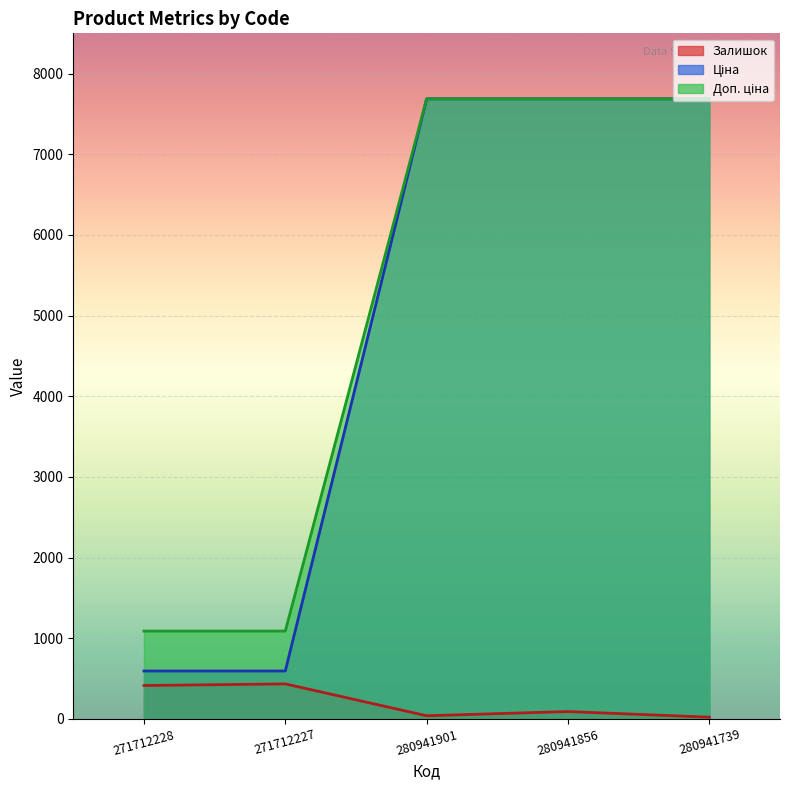

Rank the categories by Залишок value from highest to lowest.

271712227, 271712228, 280941856, 280941901, 280941739